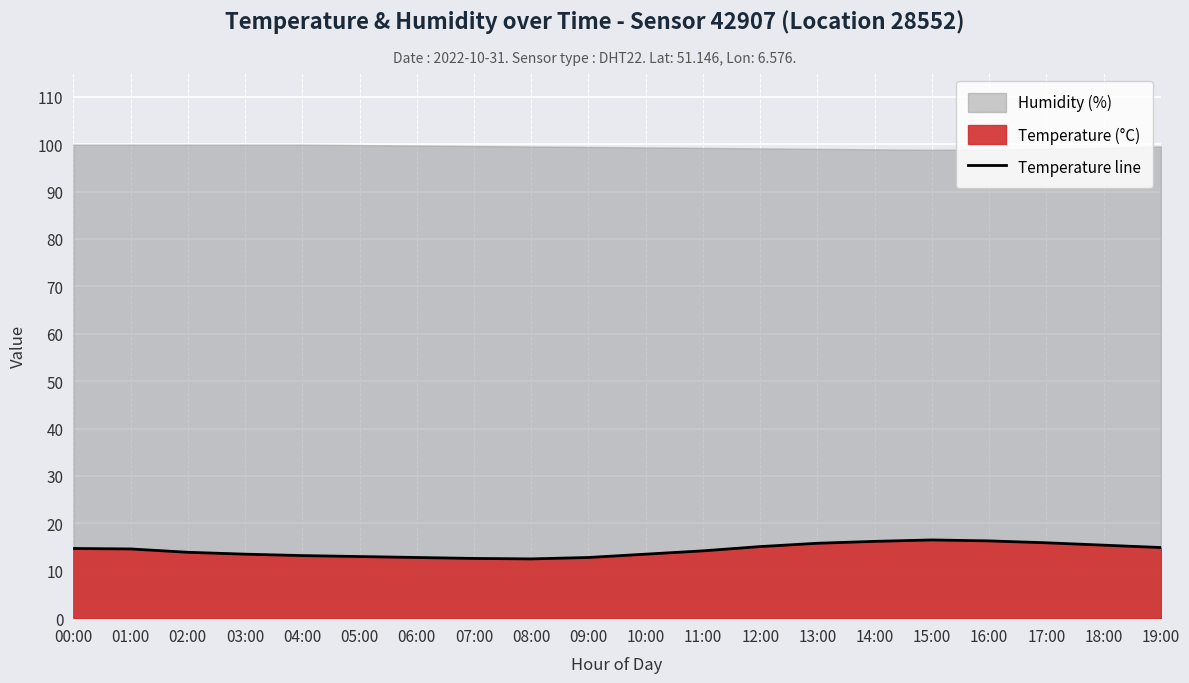

Rank the categories by value from lowest to highest.

08:00, 07:00, 06:00, 09:00, 05:00, 04:00, 03:00, 10:00, 02:00, 11:00, 01:00, 00:00, 19:00, 12:00, 18:00, 13:00, 17:00, 14:00, 16:00, 15:00